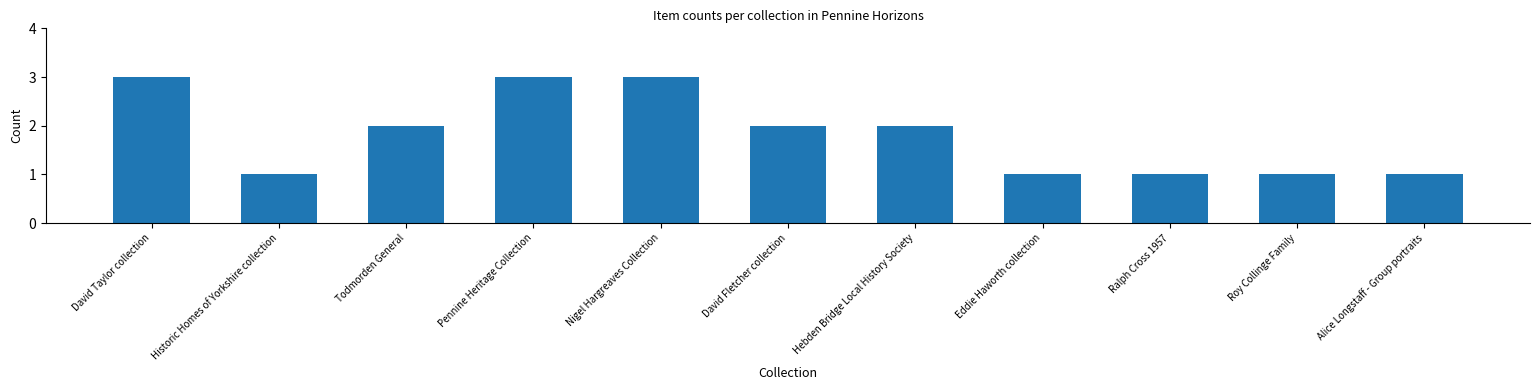

What is the approximate value at Historic Homes of Yorkshire collection?

1